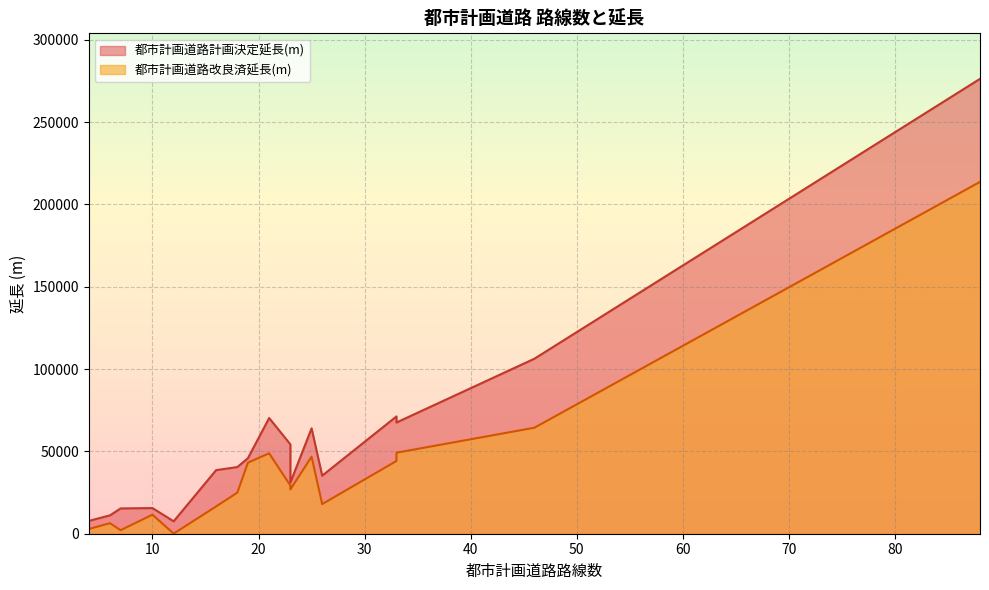

True or false: 都市計画道路改良済延長(m) and 都市計画道路計画決定延長(m) cross at least once.

False